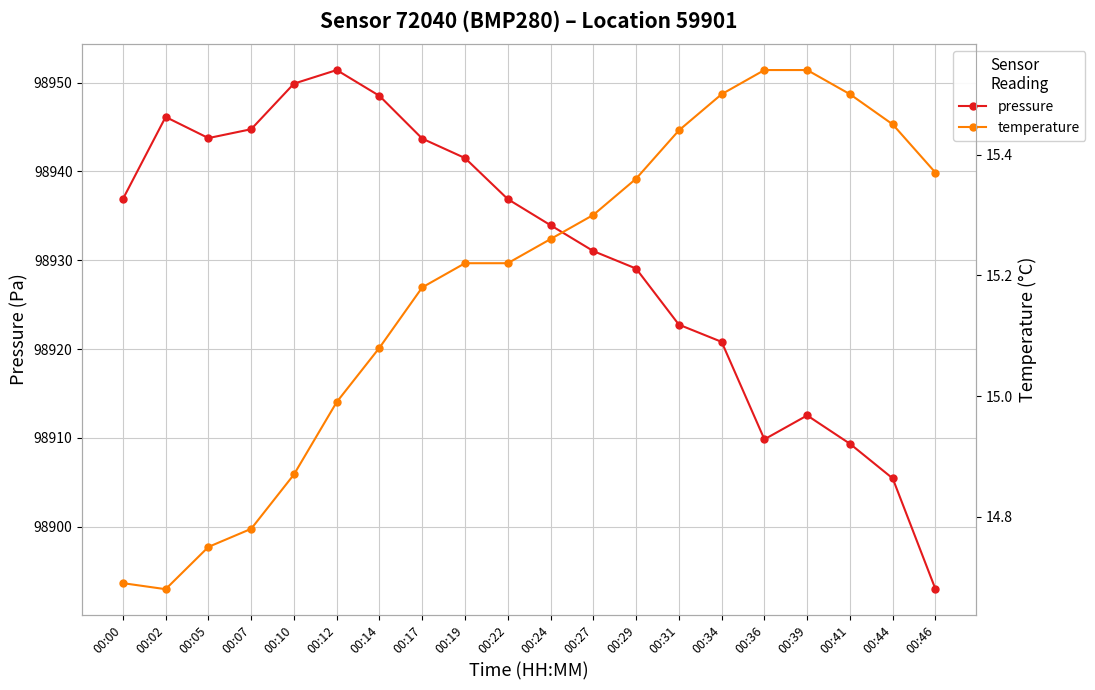

Which category has the highest value across all series?

00:12